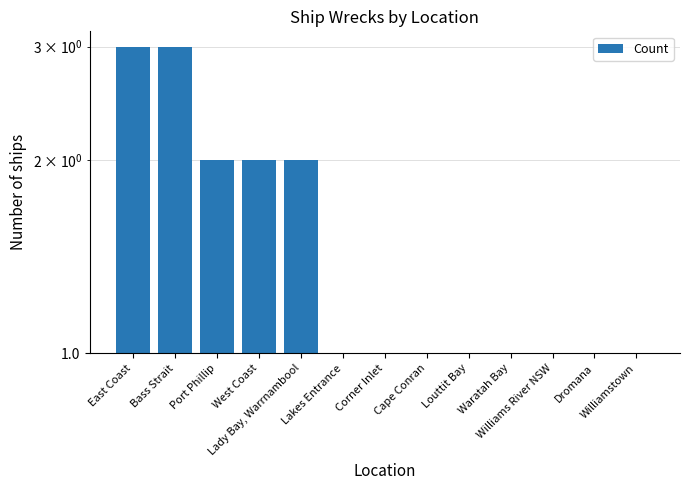

List the labels in order of value, smallest first.

Lakes Entrance, Corner Inlet, Cape Conran, Louttit Bay, Waratah Bay, Williams River NSW, Dromana, Williamstown, Port Phillip, West Coast, Lady Bay, Warrnambool, East Coast, Bass Strait